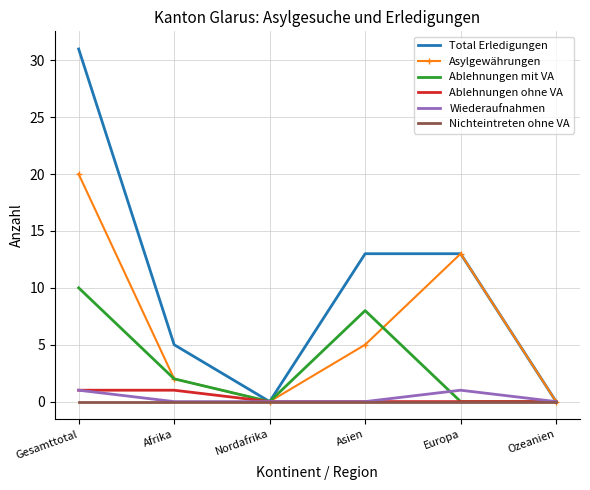

At which label does Ablehnungen mit VA reach its peak?

Gesamttotal